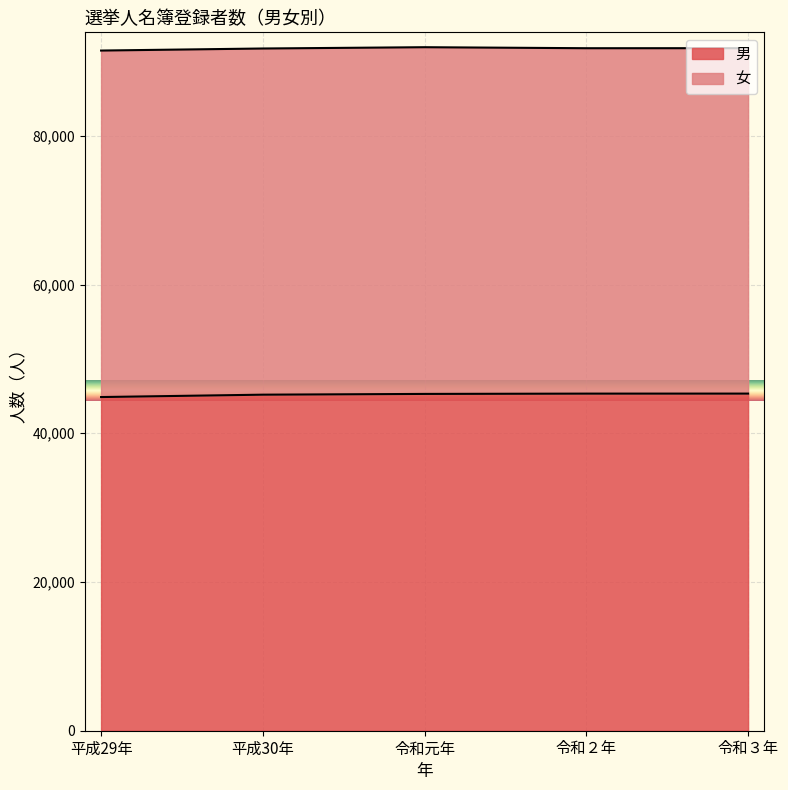

What is the average value?

45203